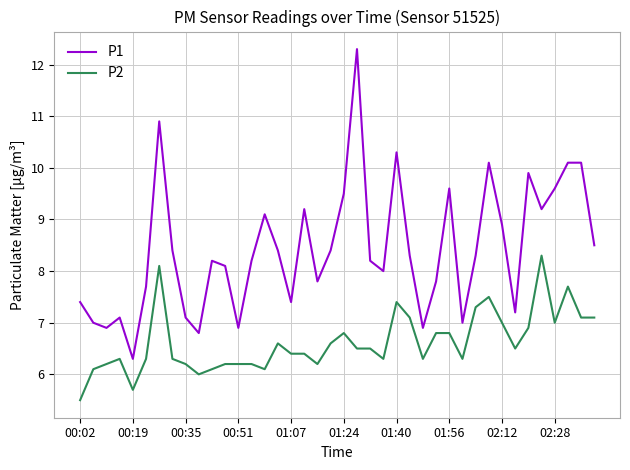

Rank the series by their average value, from lowest to highest.

P2, P1